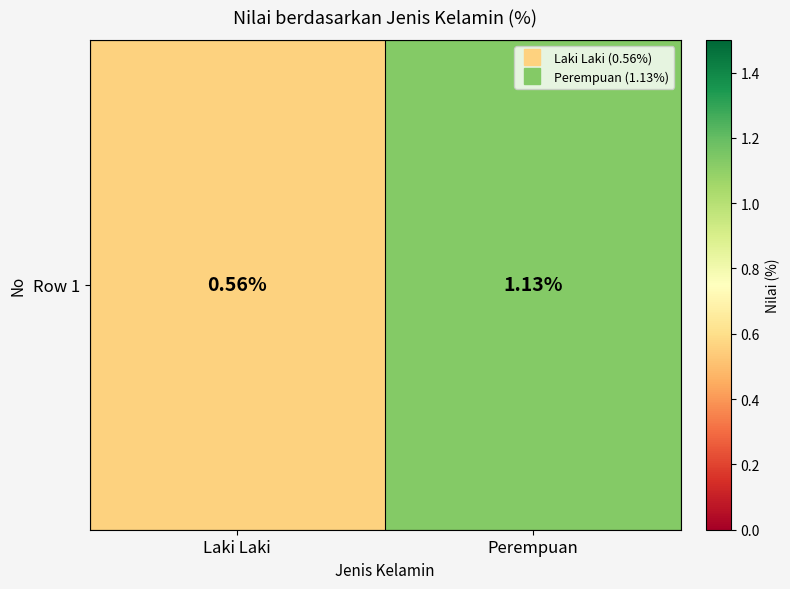

Count the values in the range 0 to 1.

1